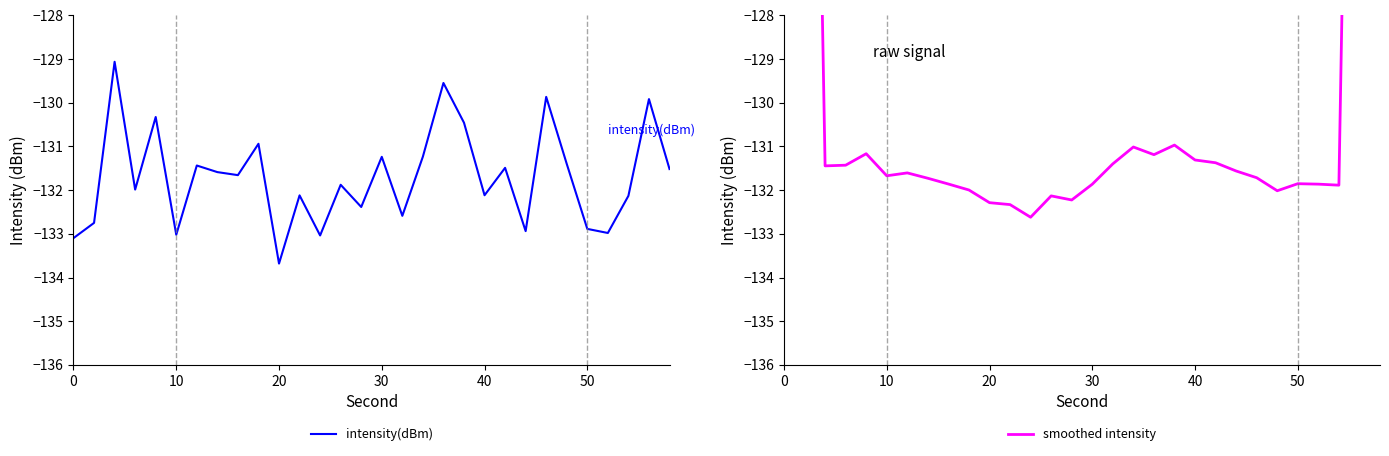

At how many categories does at least one series exceed -88?

2